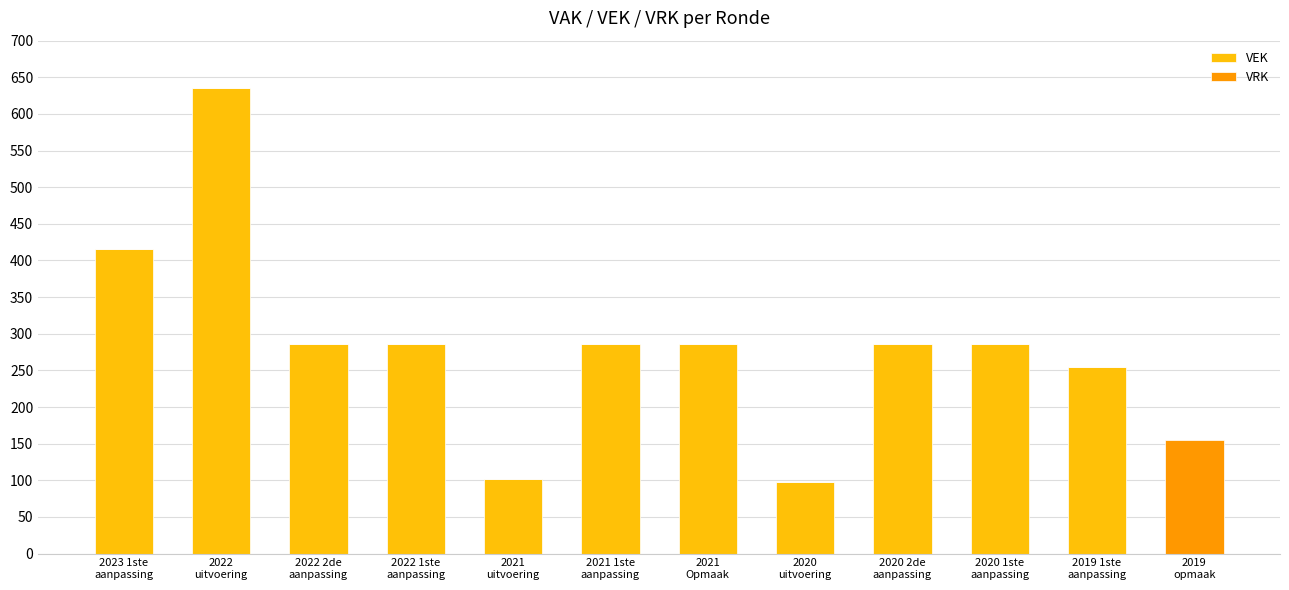

What is the highest value of the VEK series?

636